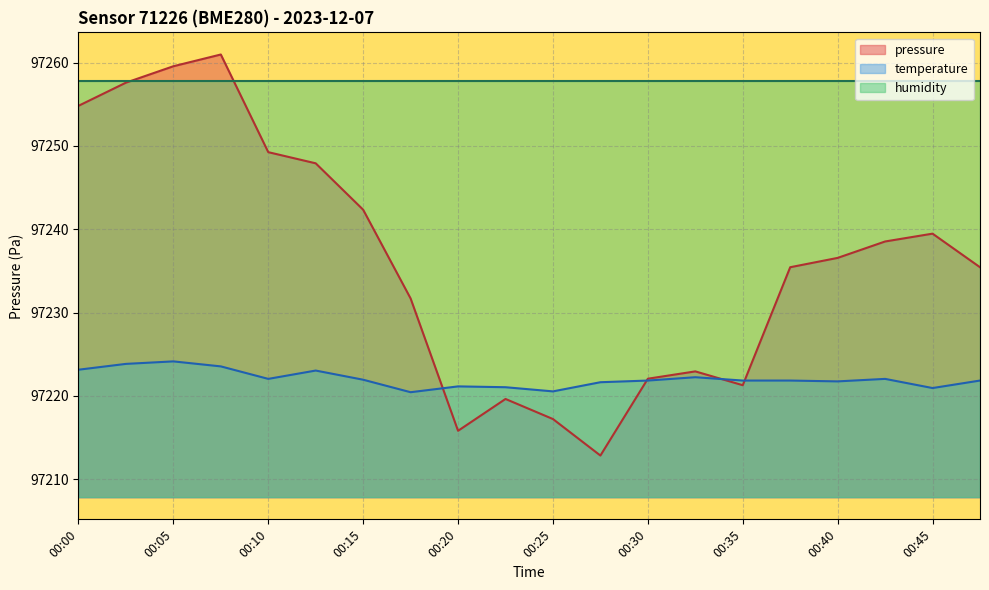

List the series in order of their peak value, lowest first.

temperature, humidity, pressure